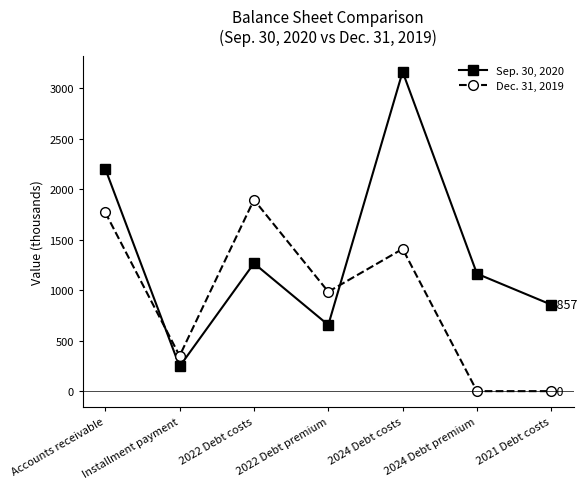

Reading right to left, list all the values displayed in this chart.

Sep. 30, 2020: 2021 Debt costs=857	2024 Debt premium=1164	2024 Debt costs=3166	2022 Debt premium=656	2022 Debt costs=1267	Installment payment=245	Accounts receivable=2204
Dec. 31, 2019: 2021 Debt costs=0	2024 Debt premium=0	2024 Debt costs=1410	2022 Debt premium=985	2022 Debt costs=1897	Installment payment=350	Accounts receivable=1771